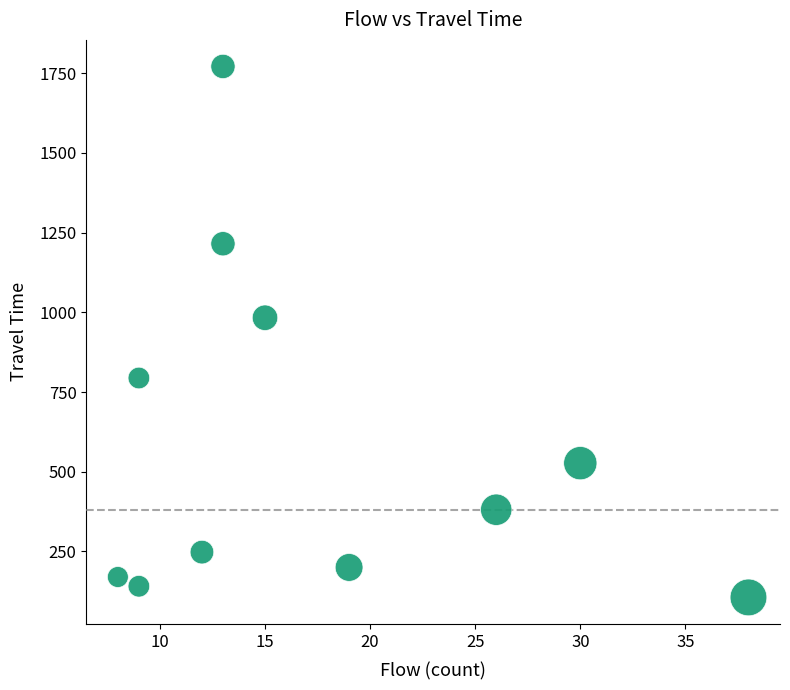

What Y value in the scatter plot is closest to 938?

983